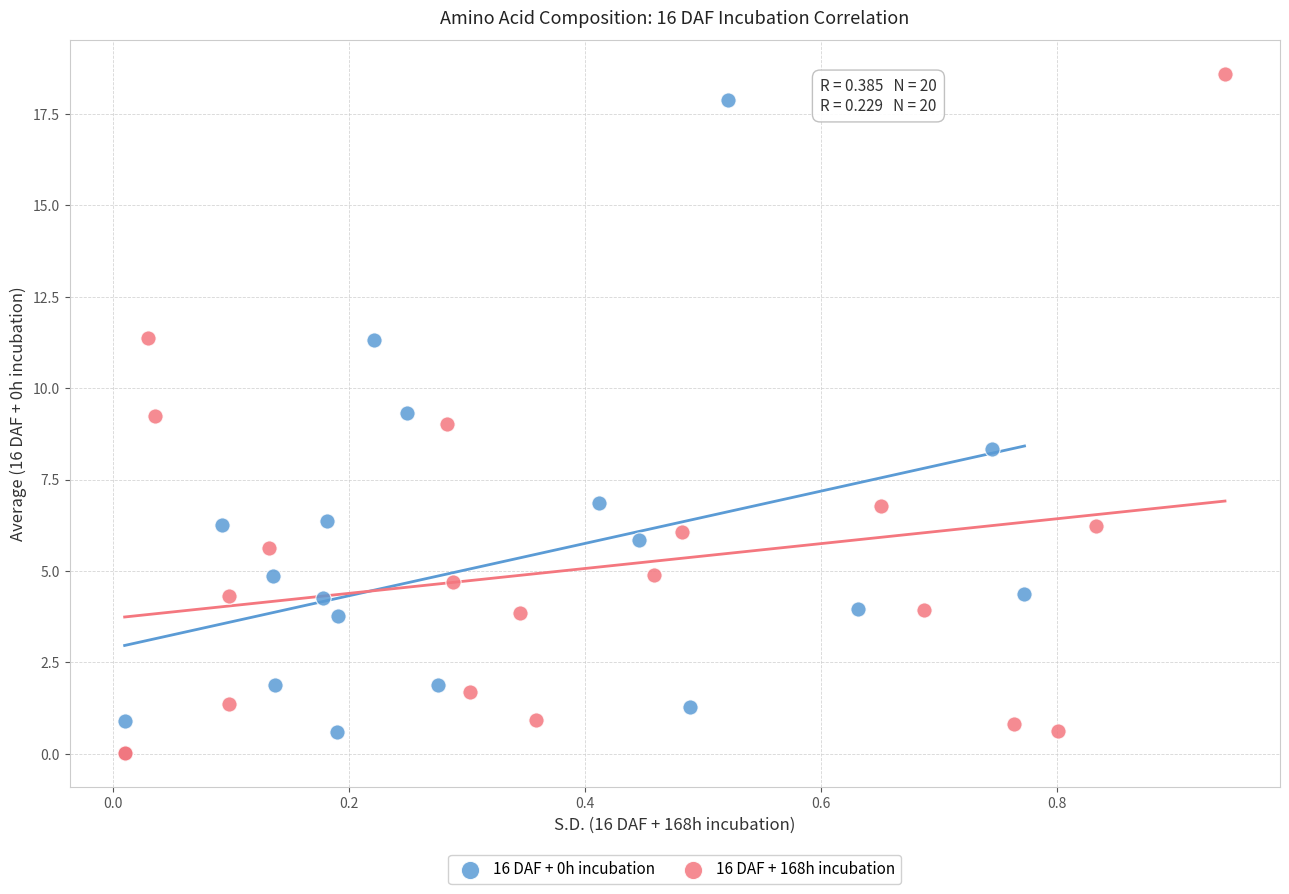

Which series has the widest spread of Y values?

16 DAF + 168h incubation